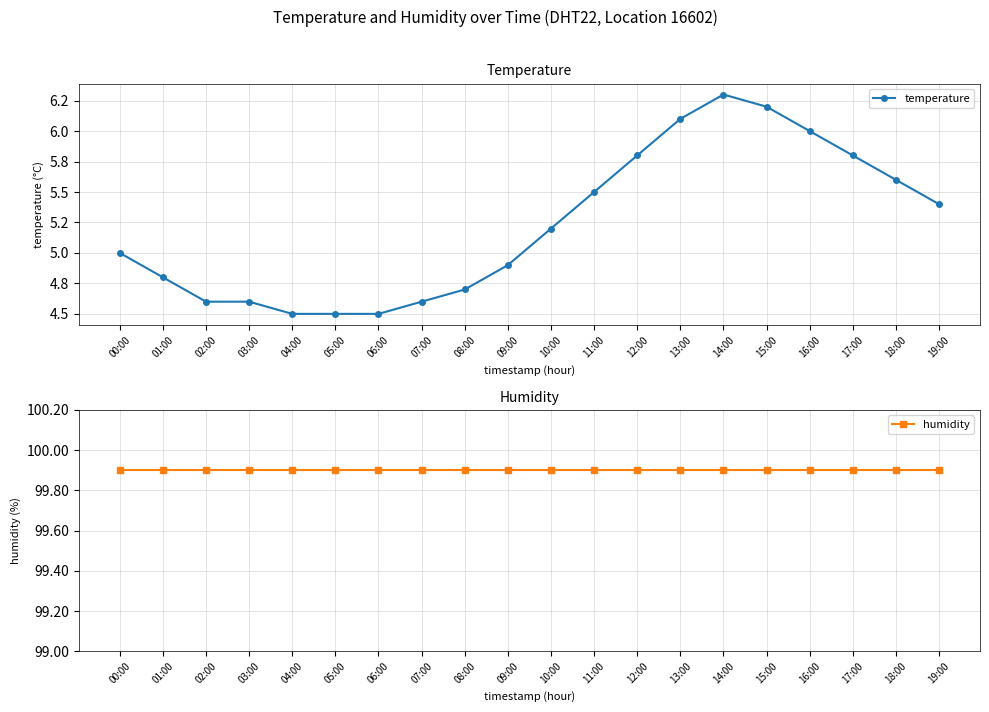

What is the difference between the highest and lowest values at 07:00?

95.3